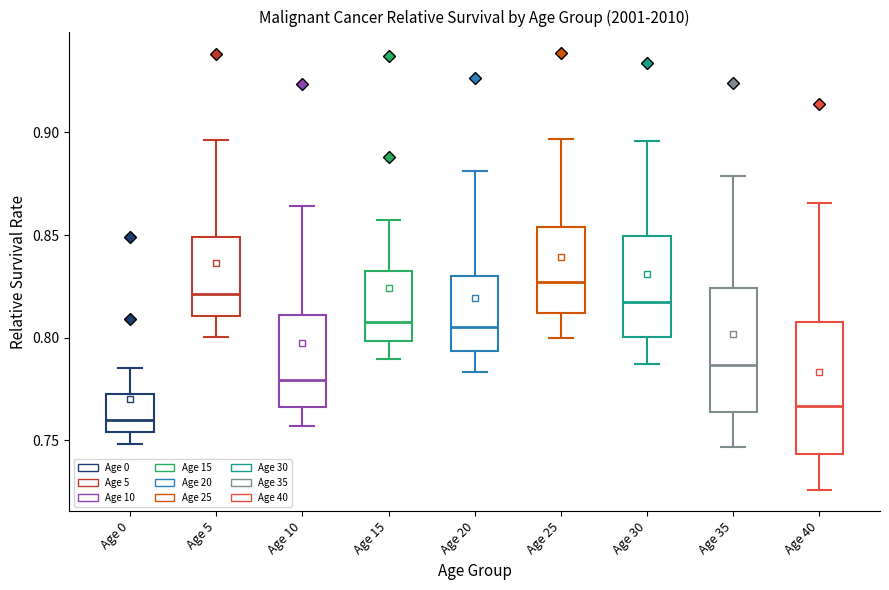

Reading left to right, transcribe this box plot: for each box, give where its median line is, the range the box spans, and where its two whiskers end, as read against the y-axis. The values are not printed on the chart, so give them approximately, as read against the axis.

Age 0: median 0.760, box 0.755 to 0.775, whiskers 0.750 to 0.785
Age 5: median 0.820, box 0.810 to 0.850, whiskers 0.800 to 0.895
Age 10: median 0.780, box 0.765 to 0.810, whiskers 0.755 to 0.865
Age 15: median 0.810, box 0.800 to 0.835, whiskers 0.790 to 0.855
Age 20: median 0.805, box 0.795 to 0.830, whiskers 0.785 to 0.880
Age 25: median 0.825, box 0.810 to 0.855, whiskers 0.800 to 0.895
Age 30: median 0.815, box 0.800 to 0.850, whiskers 0.785 to 0.895
Age 35: median 0.785, box 0.765 to 0.825, whiskers 0.745 to 0.880
Age 40: median 0.765, box 0.745 to 0.810, whiskers 0.725 to 0.865